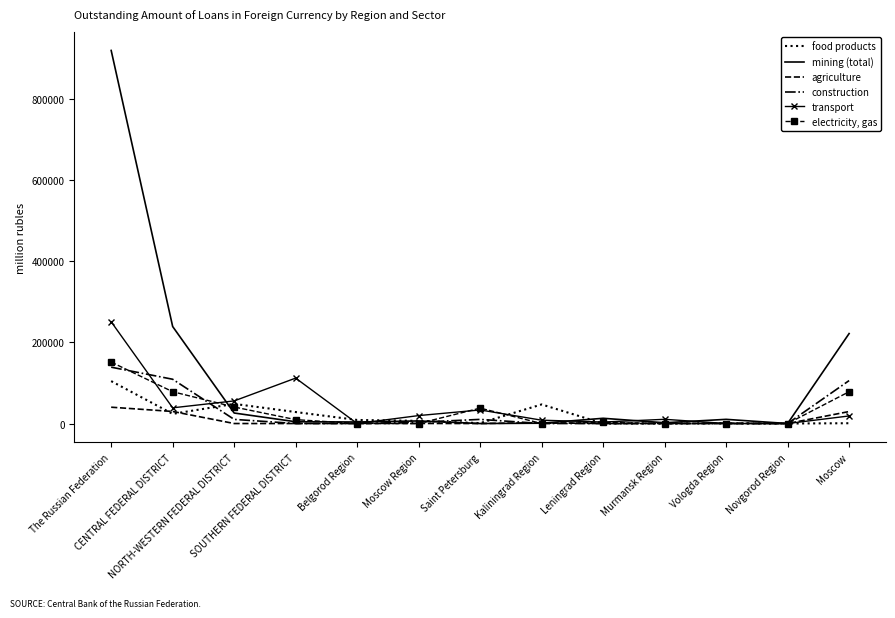

What position from the left is Moscow?

13